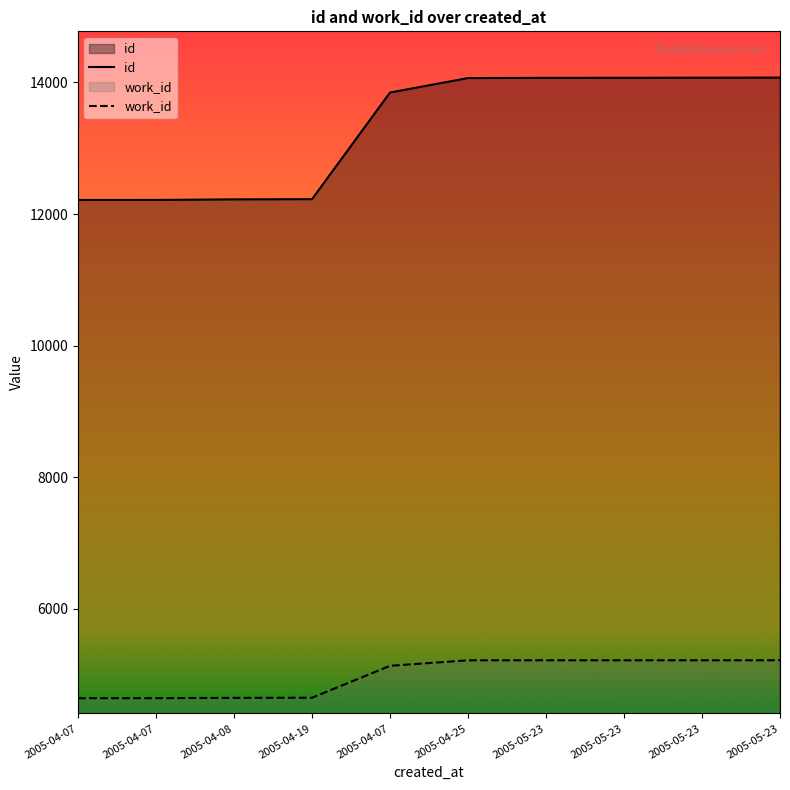

What is the approximate value of id at 2005-04-07?

13847